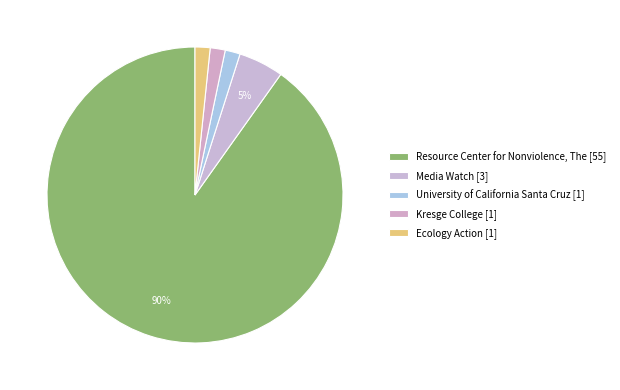

How many segments does this pie chart have?

5